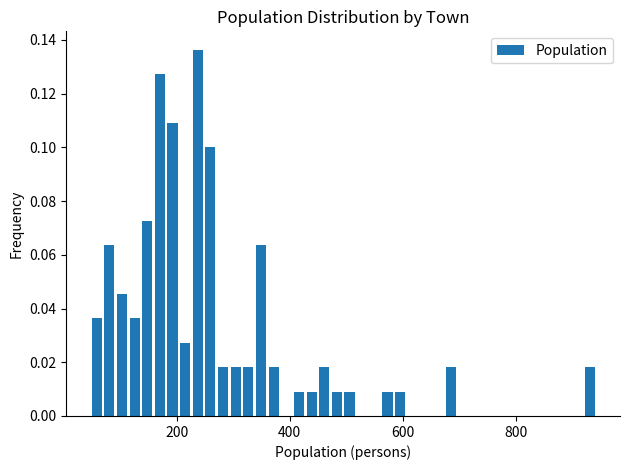

Around what value on the x-axis is the tallest bar? Give the approximate position of its centre, as read against the axis.

240